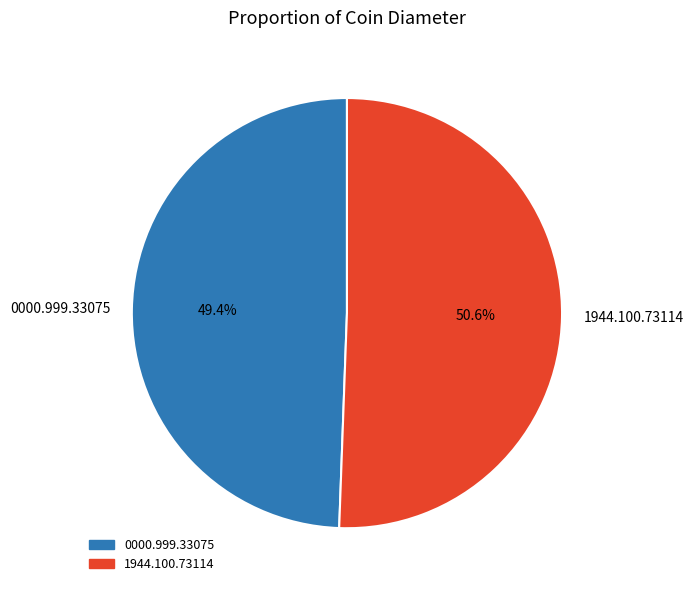

The 0000.999.33075 slice represents 49% of the pie. True or false?

True